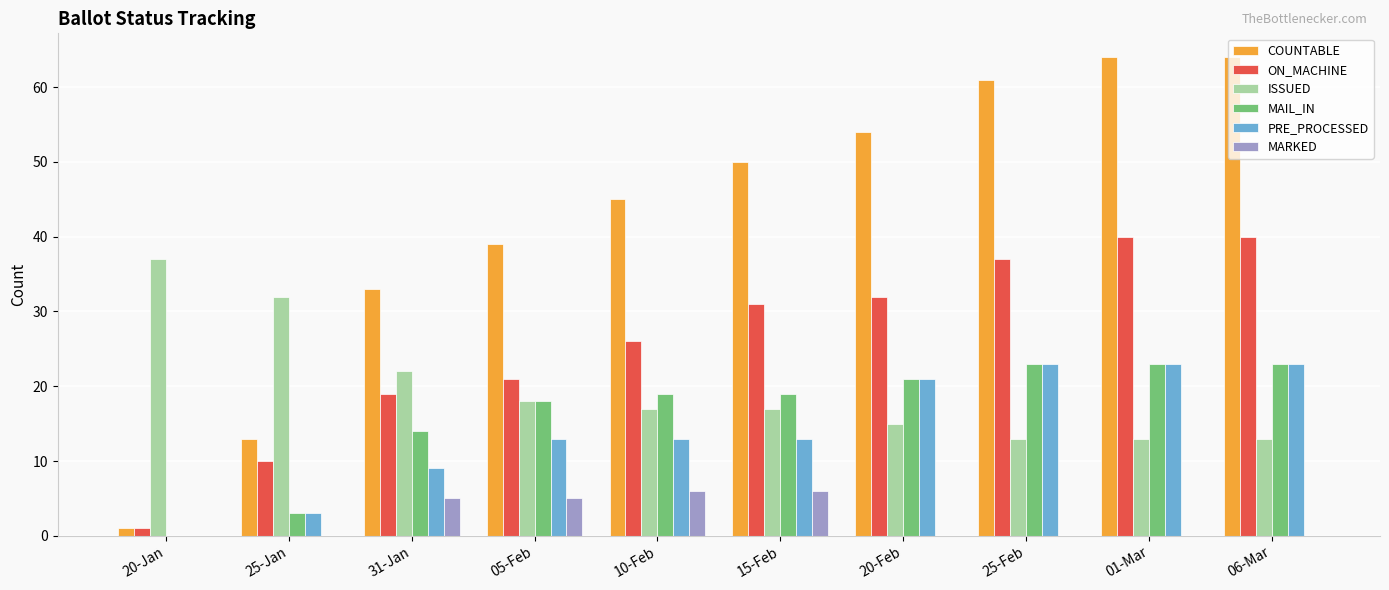

True or false: MAIL_IN has a value of 19 at 10-Feb.

True